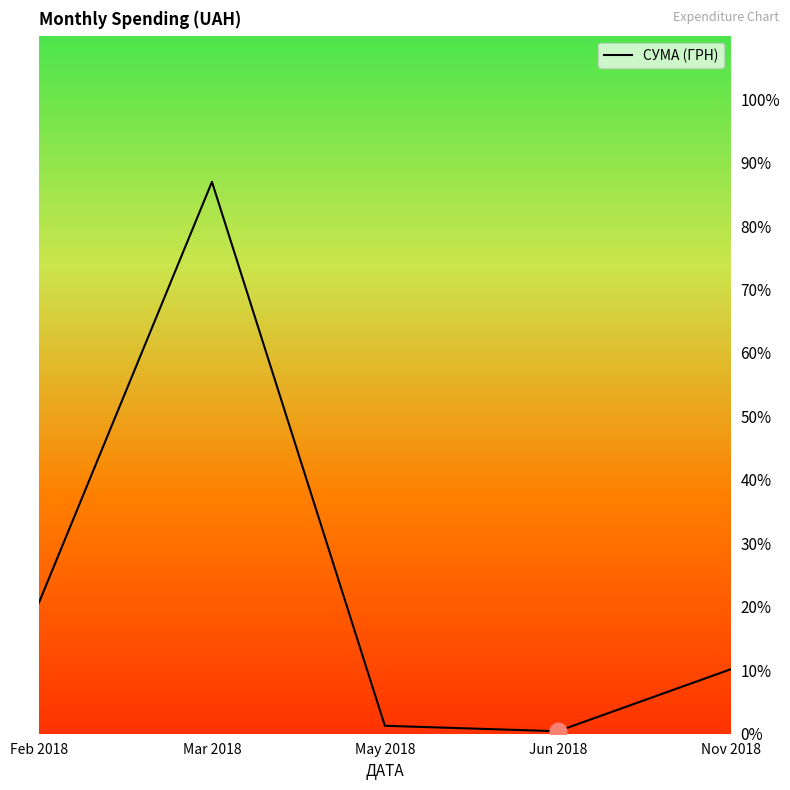

Reading left to right, what are all the values shown in this chart?

20.7	87.0	1.3	0.4	10.2